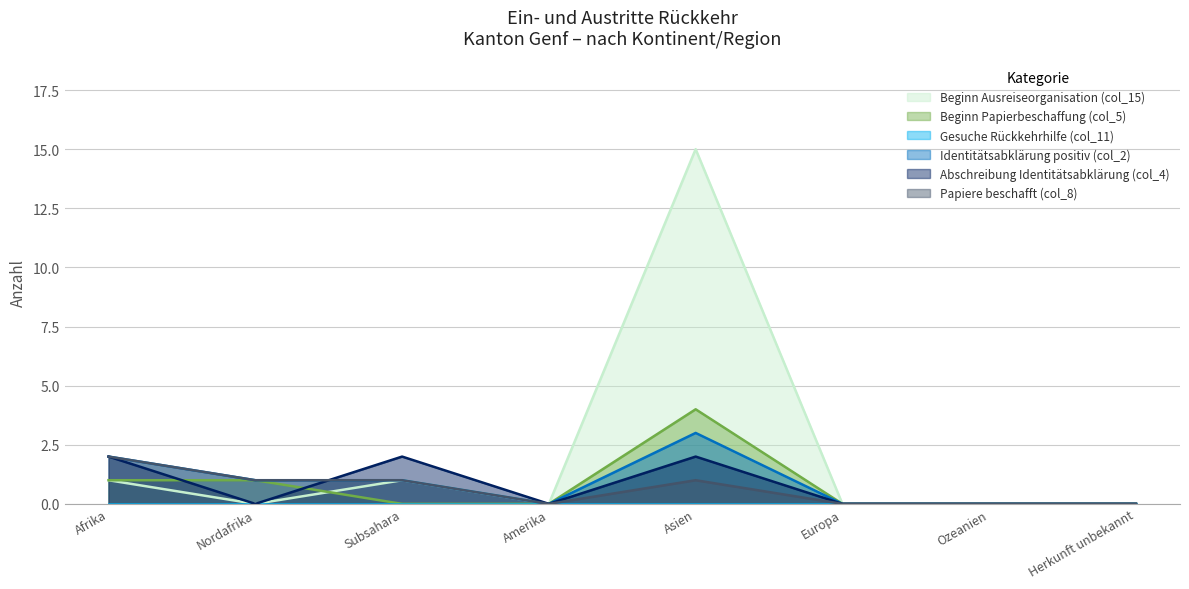

Which series changed the most between Europa and Herkunft unbekannt?

Beginn Ausreiseorganisation (col_15)